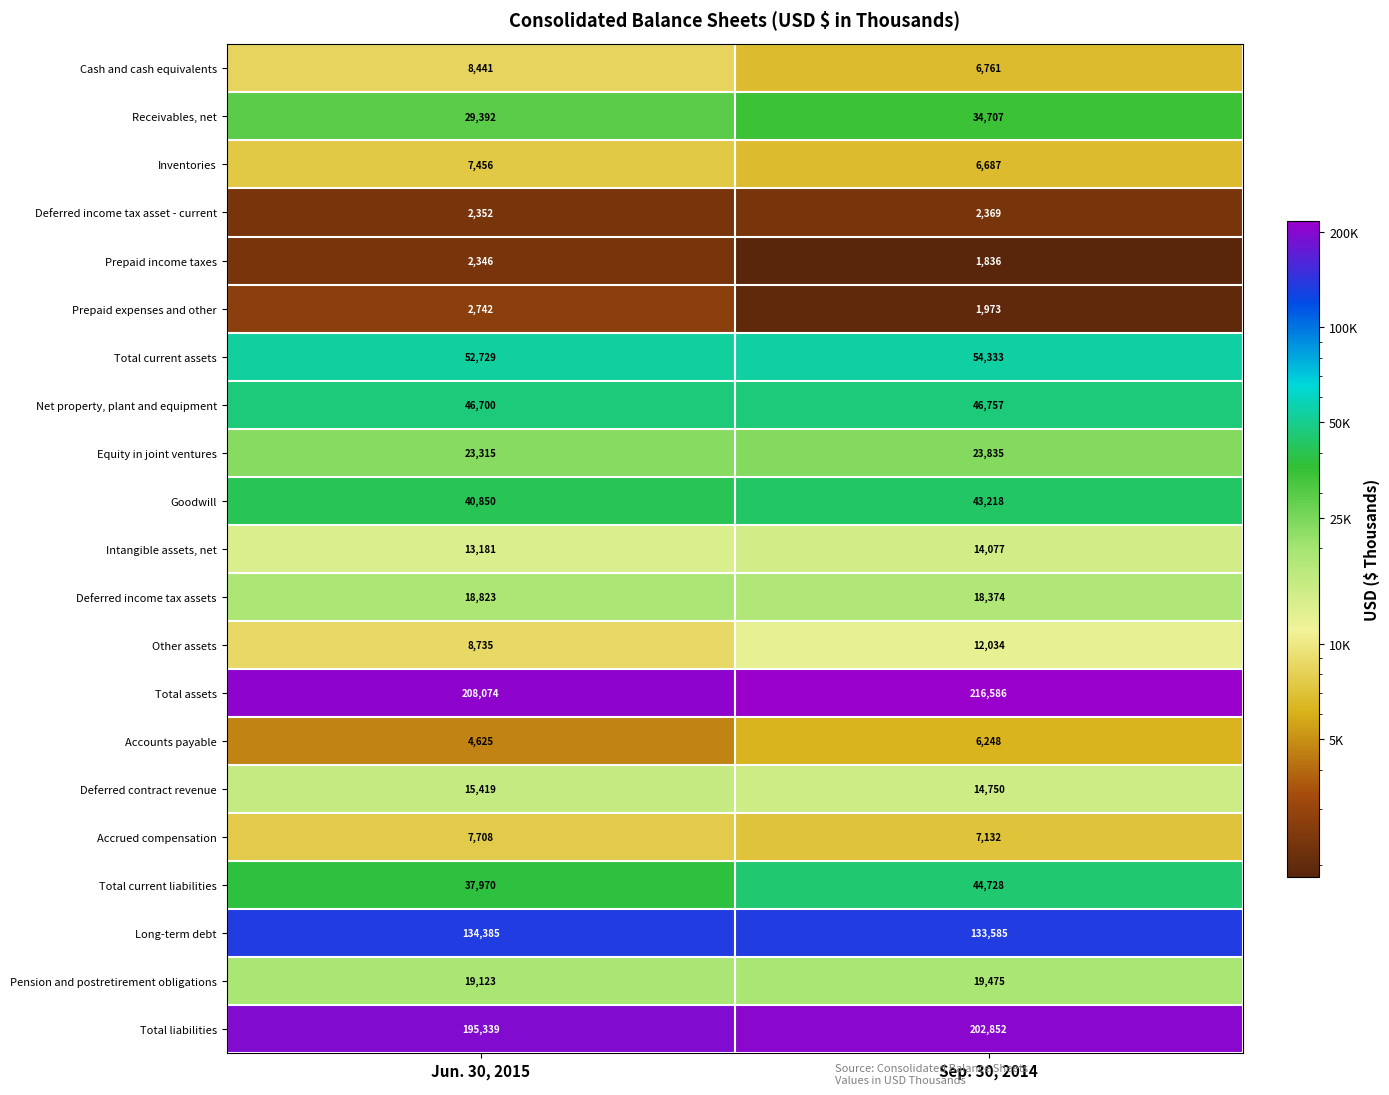

What is the approximate value of Total current liabilities at Sep. 30, 2014?

44728